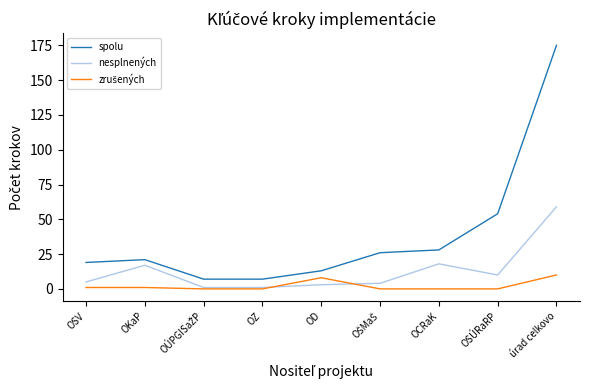

What is the total value across all series at OSÚRaRP?

64